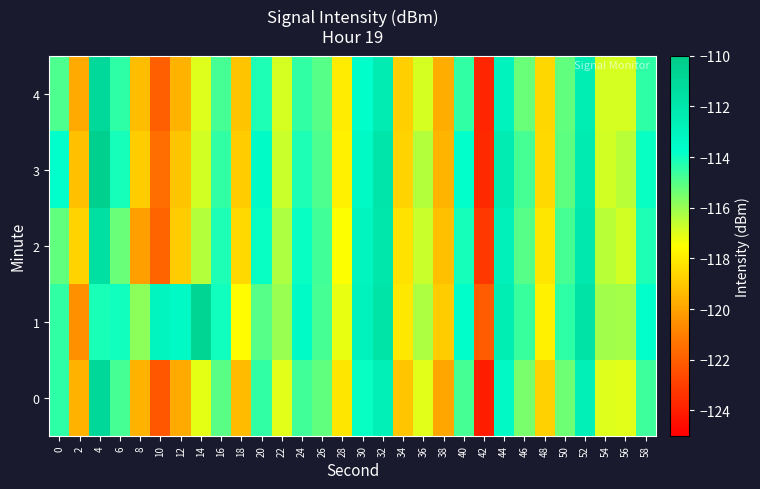

What is the spread (max minus min) of values at 8?

4.3